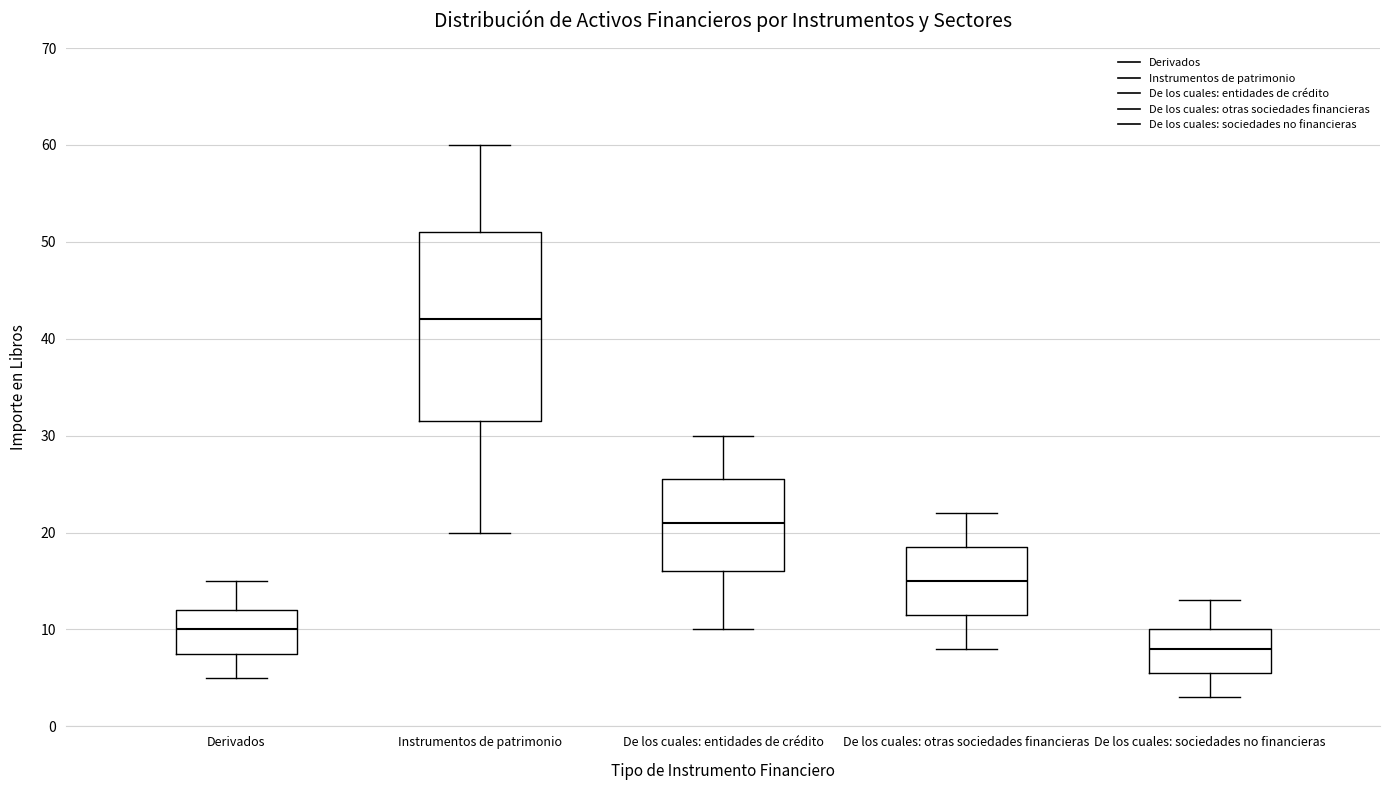

Where does the upper whisker of the box for De los cuales: sociedades no financieras end on the y-axis? The values are not printed on the chart, so give them approximately, as read against the axis.

13